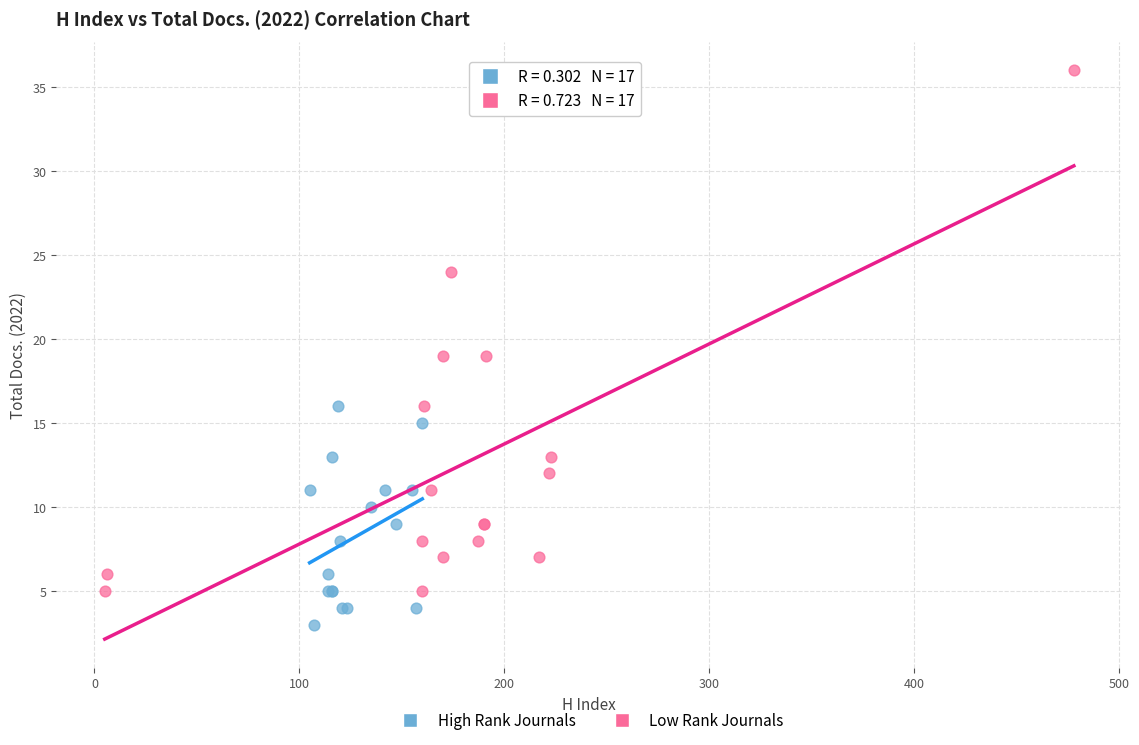

Which series reaches the maximum Y coordinate?

Low Rank Journals